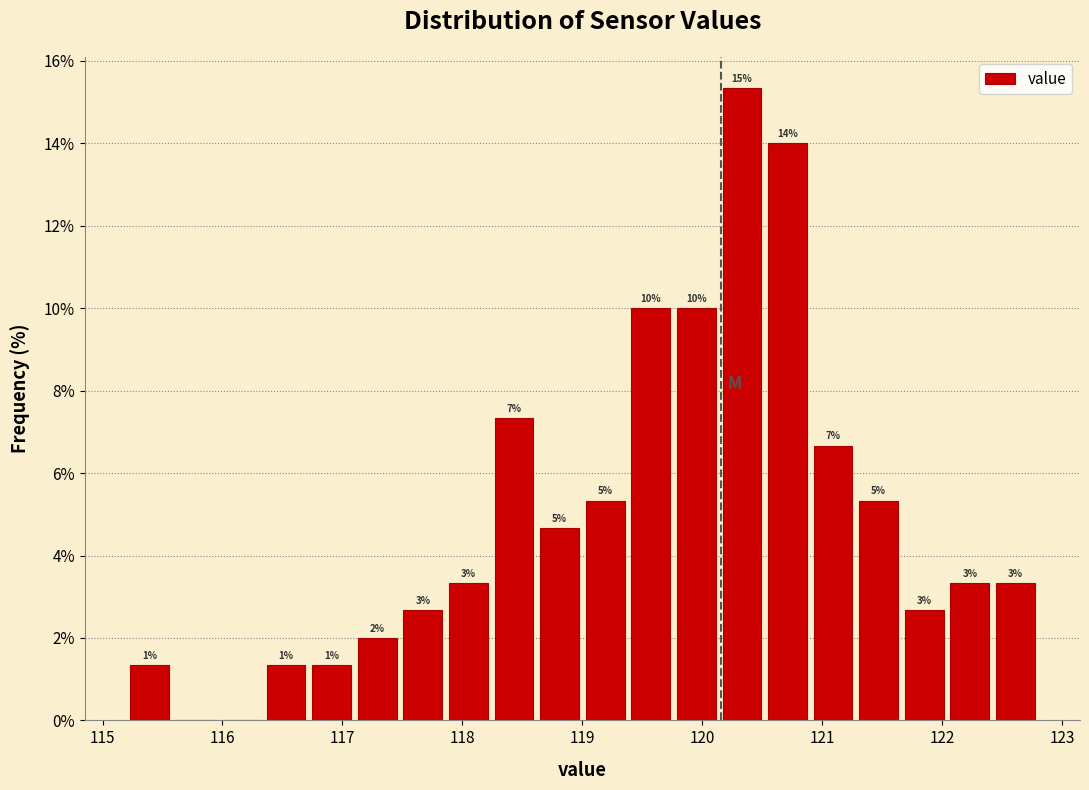

Read against the x-axis, roughly where is the centre of the tallest bar?

120.3